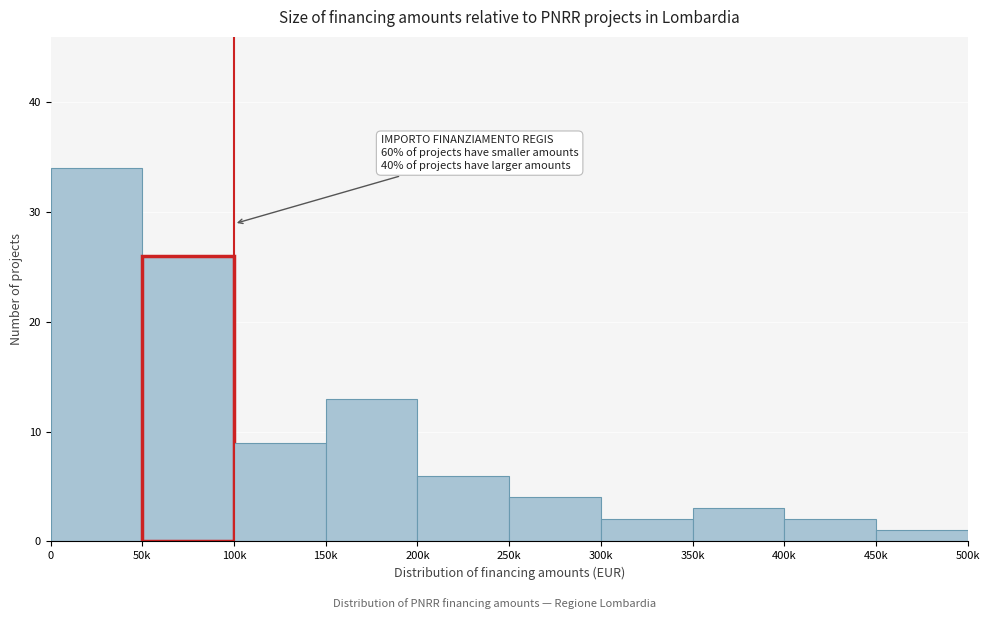

Reading right to left, list all the values displayed in this chart.

1	2	3	2	4	6	13	9	26	34